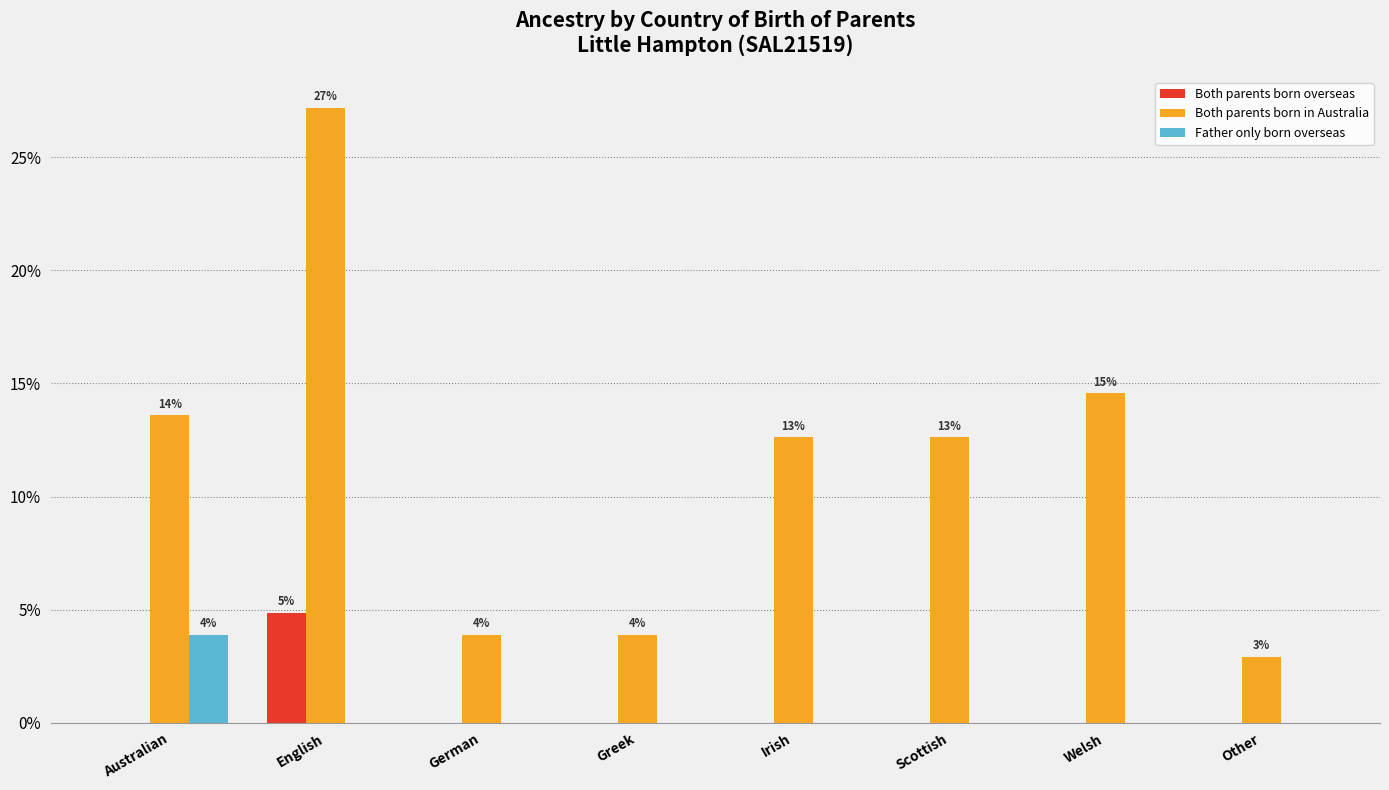

At which label does Both parents born in Australia first exceed 12?

Australian